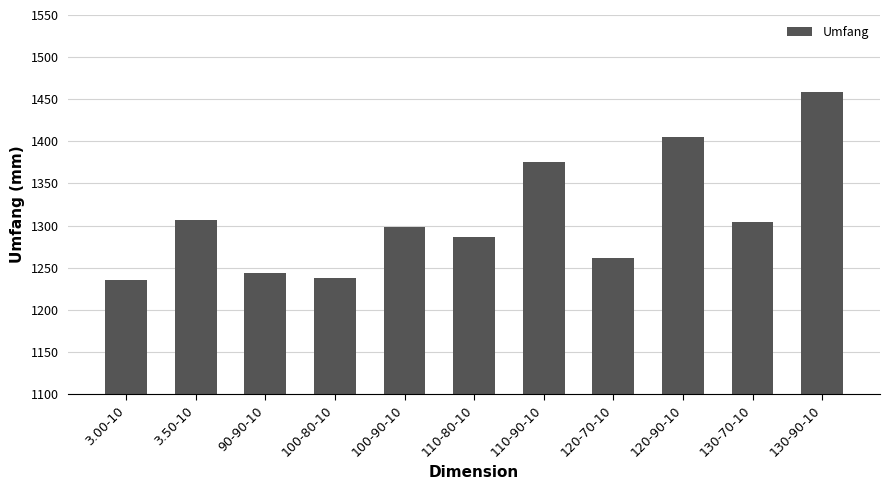

Which category has the highest value across all series?

130-90-10